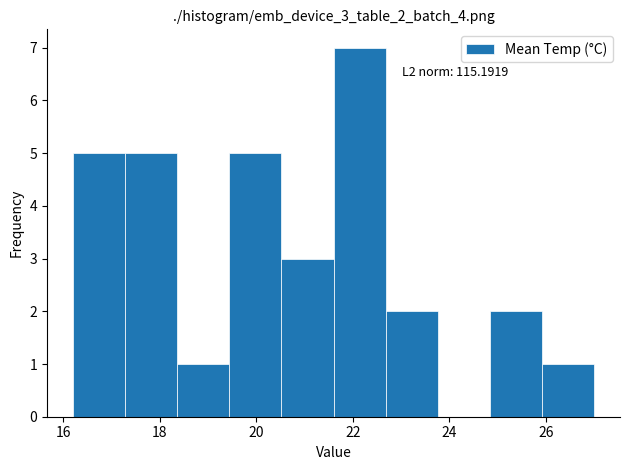

Which range on the x-axis has the tallest bar?

21.60 to 22.68